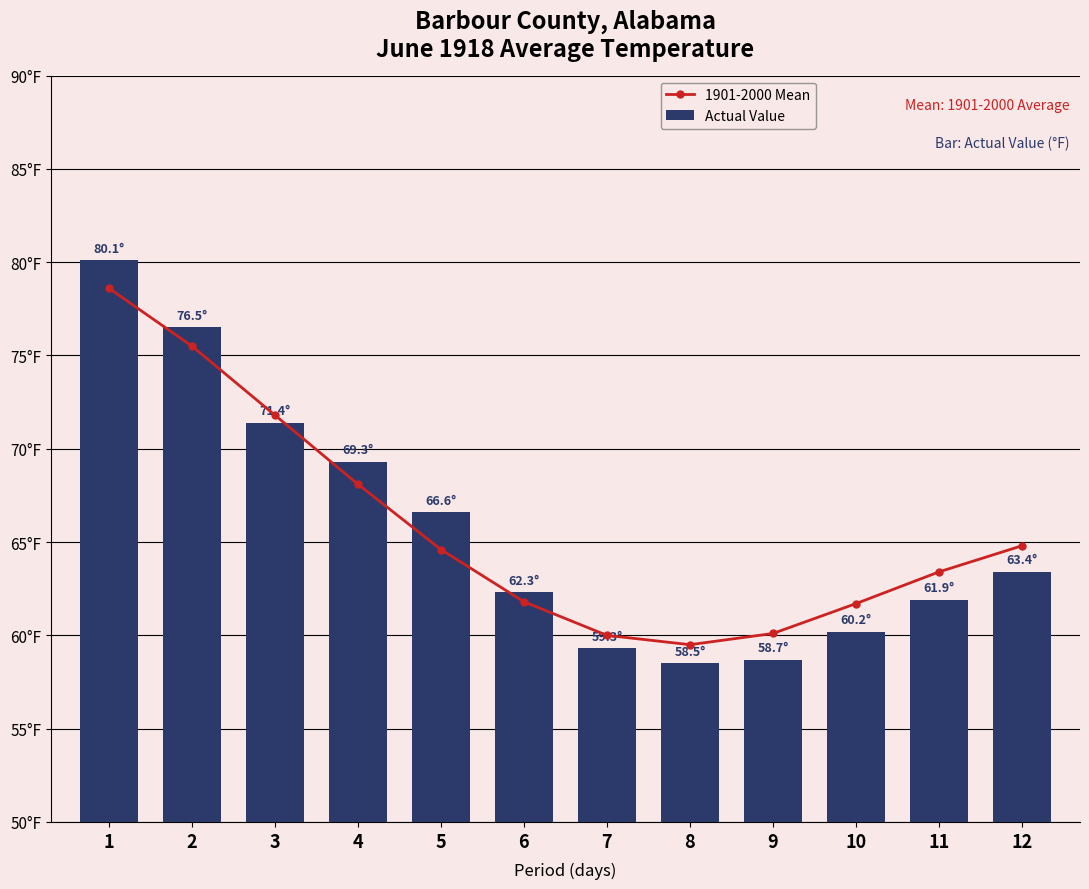

Reading left to right, what are all the values shown in this chart?

1901-2000 Mean: 78.6	75.5	71.8	68.1	64.6	61.8	60.0	59.5	60.1	61.7	63.4	64.8
Actual Value: 80.1	76.5	71.4	69.3	66.6	62.3	59.3	58.5	58.7	60.2	61.9	63.4